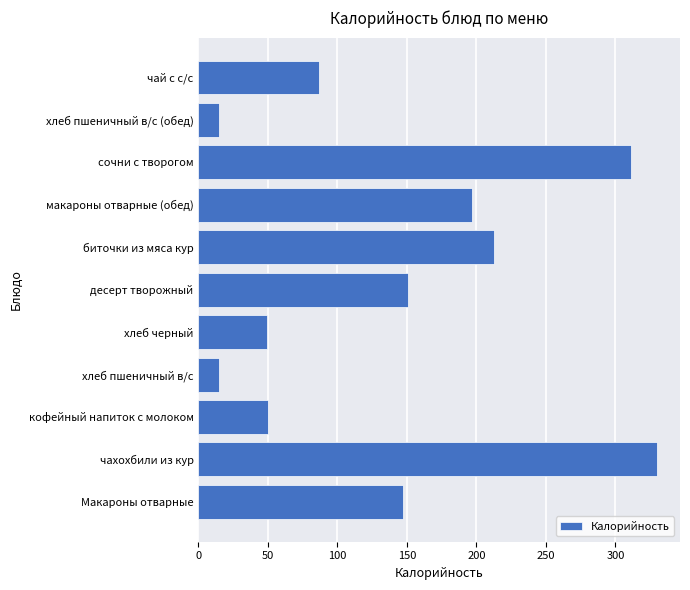

What is the change in value from хлеб пшеничный в/с to сочни с творогом?

+296.0